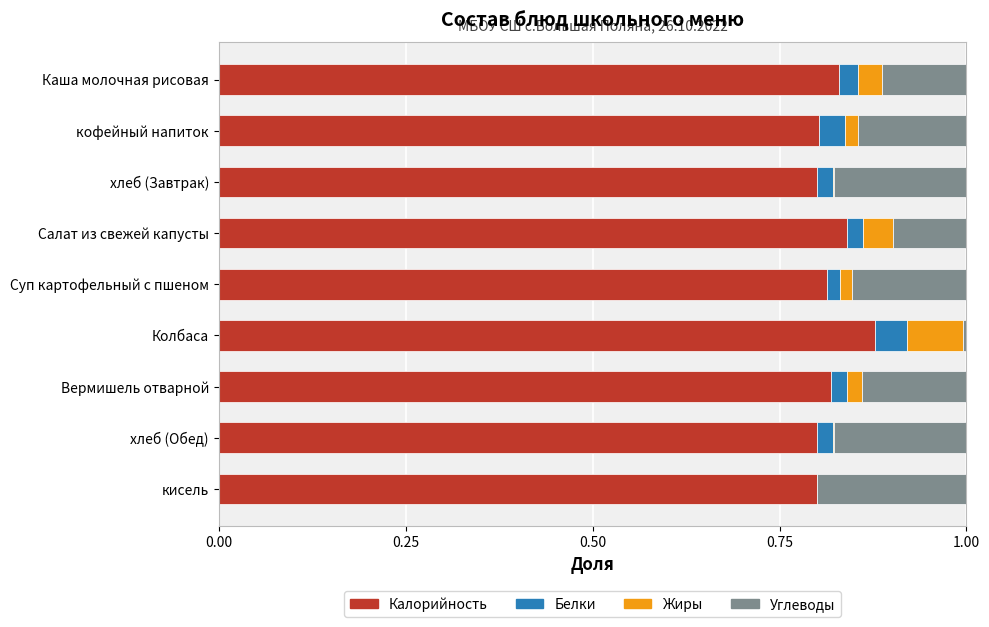

The Калорийность series shows 1.1 at кисель. True or false?

False